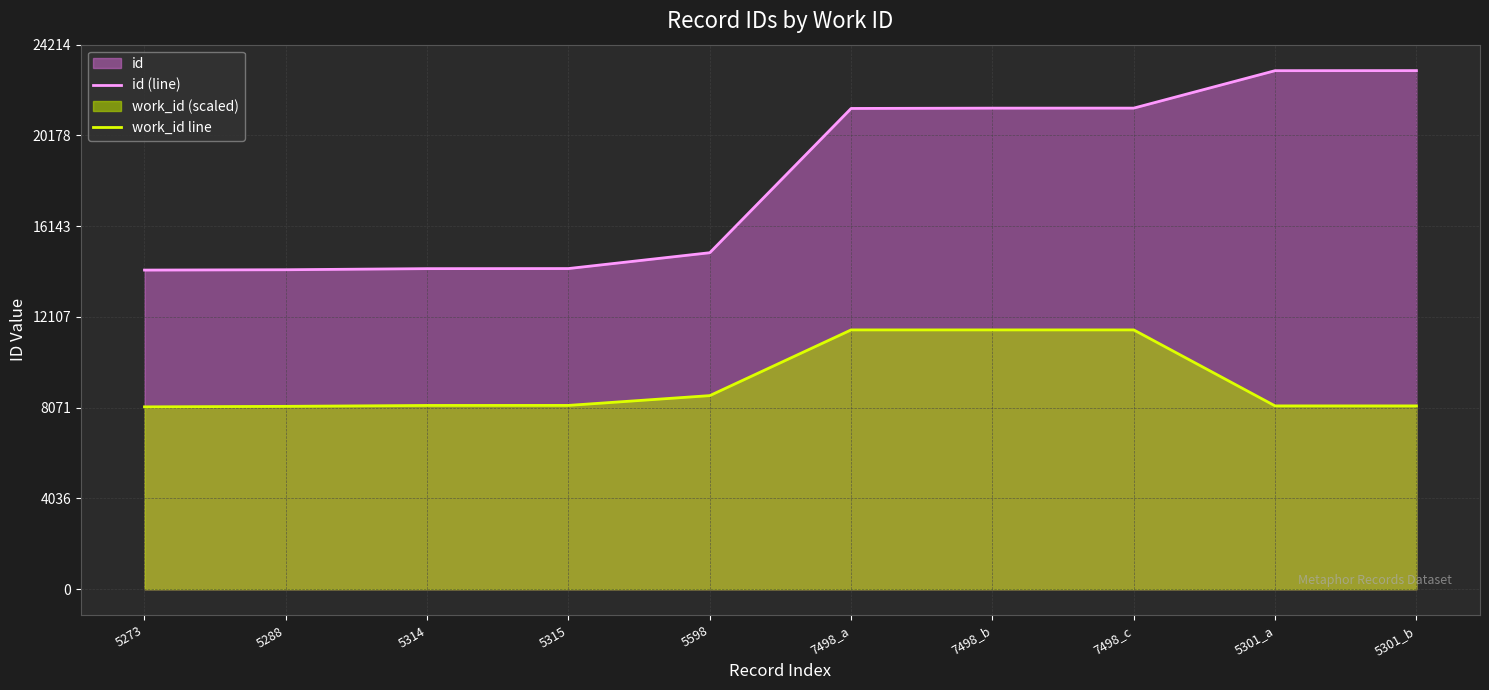

Reading left to right, what are all the values shown in this chart?

id (line): 5273=14191.0	5288=14206.0	5314=14255.0	5315=14259.0	5598=14963.0	7498_a=21378.0	7498_b=21392.0	7498_c=21393.0	5301_a=23058.0	5301_b=23061.0
work_id line: 5273=8108.9	5288=8131.9	5314=8171.9	5315=8173.5	5598=8608.7	7498_a=11530.5	7498_b=11530.5	7498_c=11530.5	5301_a=8151.9	5301_b=8151.9